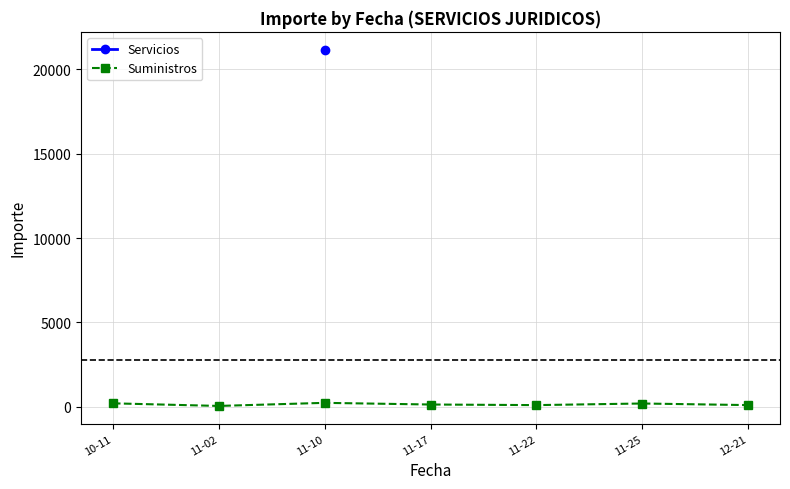

What is the sum of the Suministros values at 12-21 and 11-02?

138.0